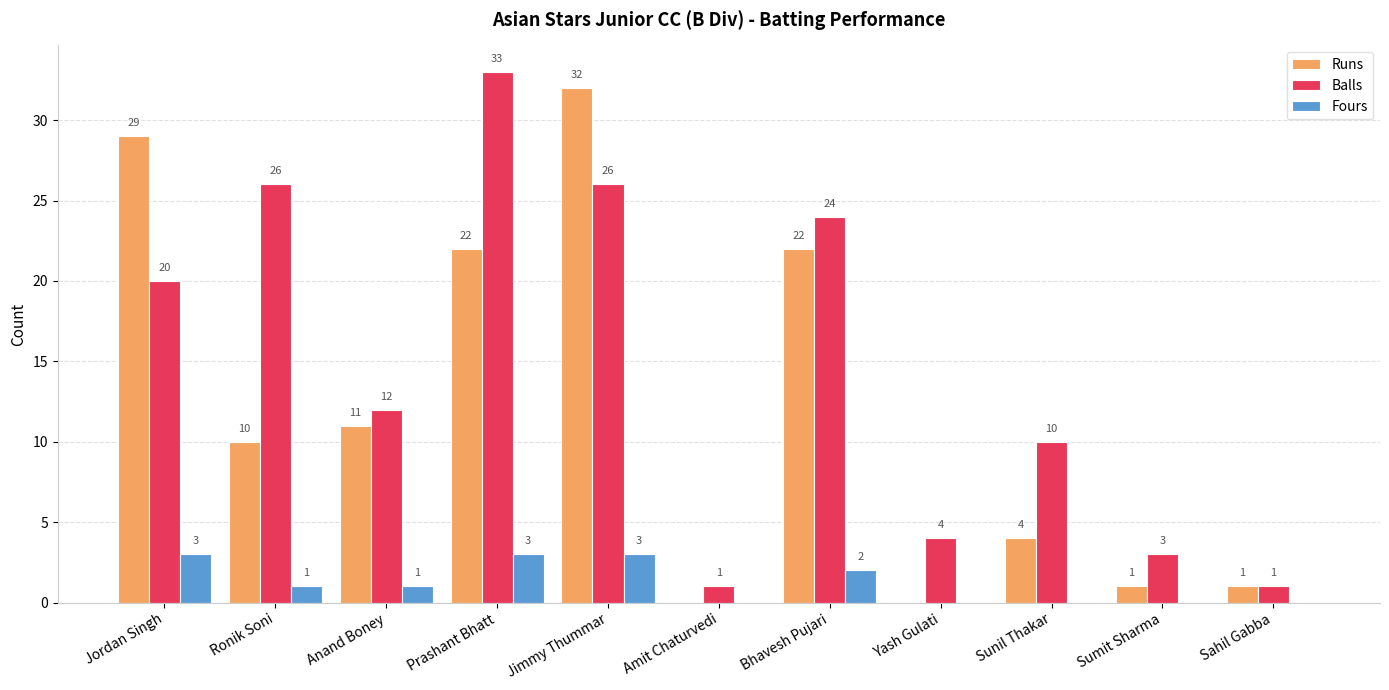

Is the value of Runs at Prashant Bhatt greater than the value of Fours at Jimmy Thummar?

Yes